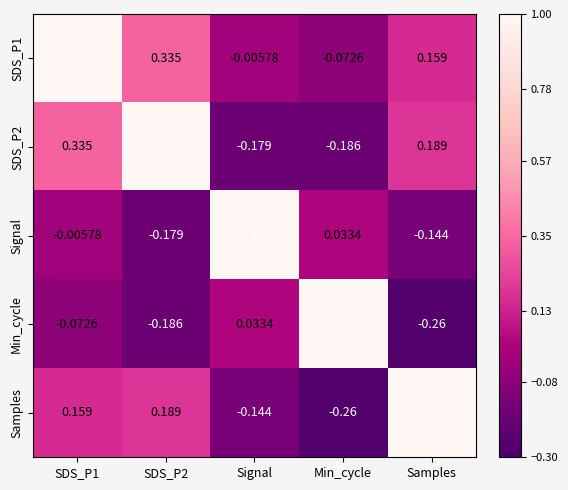

Which category has the highest value in the Signal series?

Signal